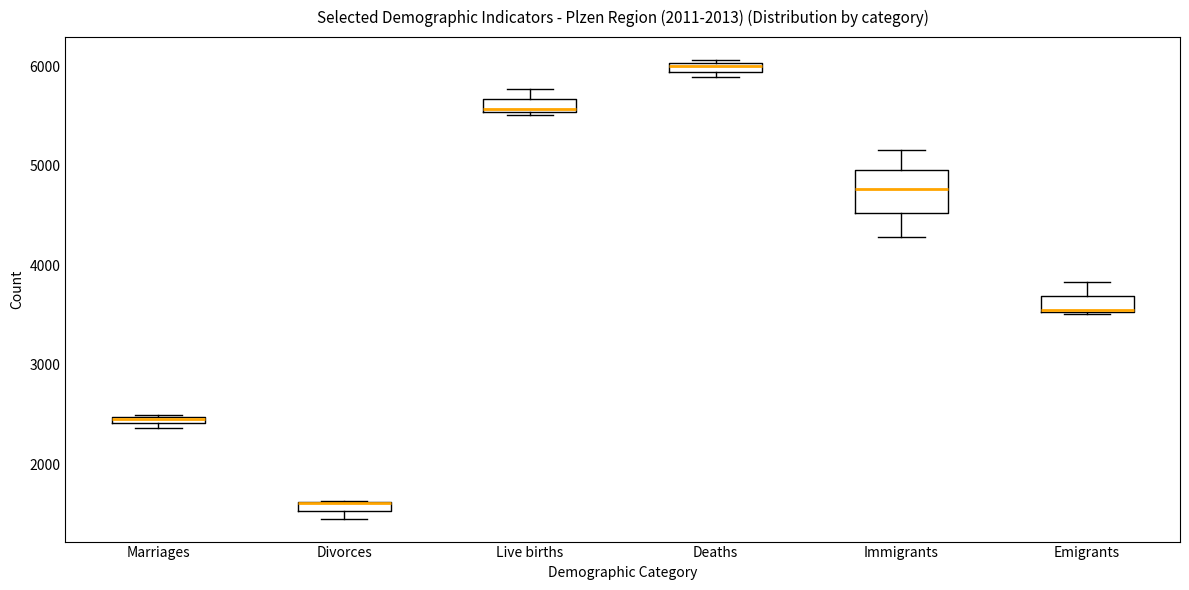

Comparing the boxes themselves (not the whiskers), which one is the tallest?

Immigrants